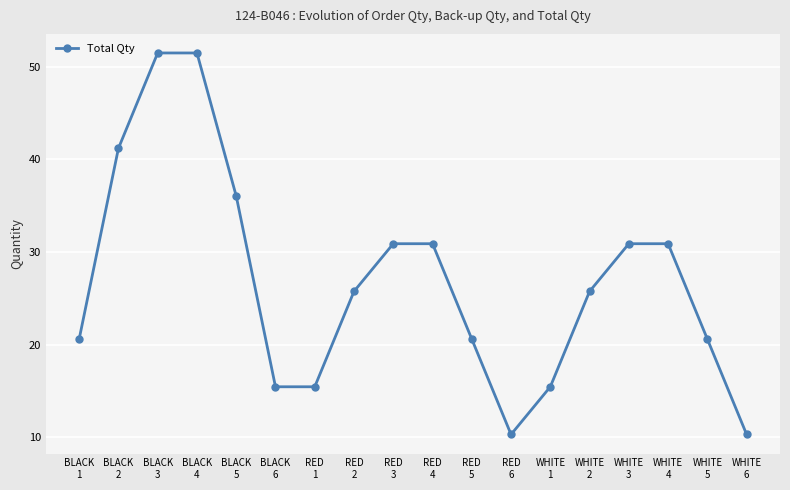

Is it true that the value at RED
1 is 15.4?

True